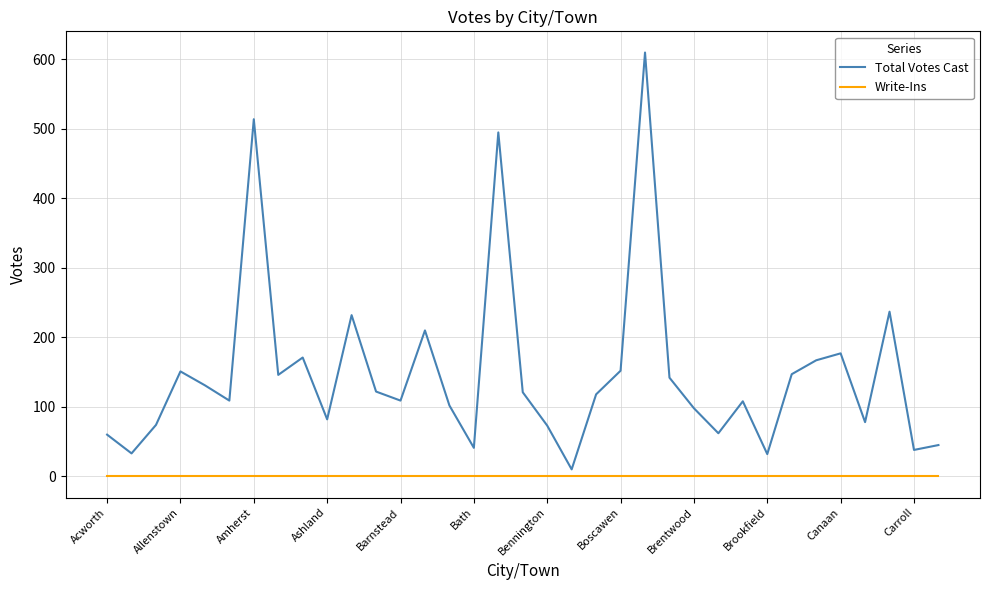

Rank the series by their maximum value, from lowest to highest.

Write-Ins, Total Votes Cast